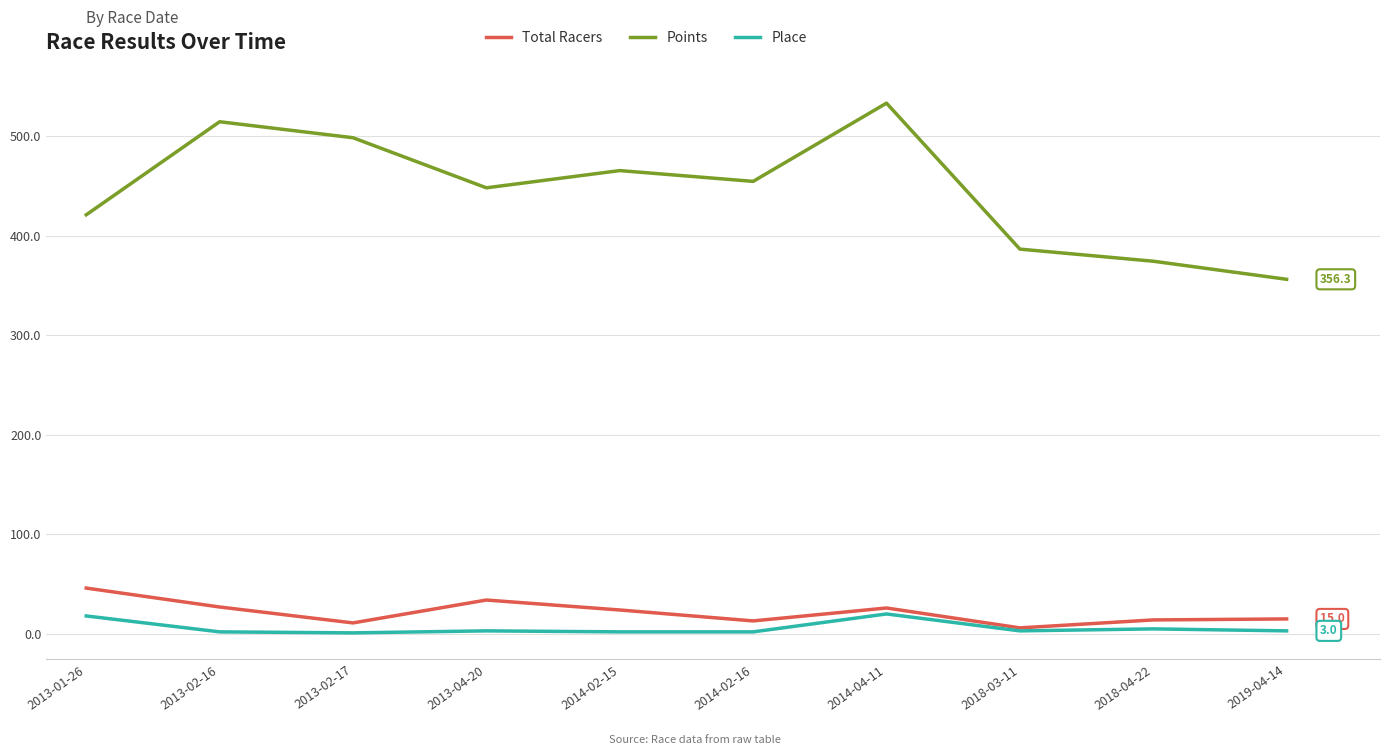

What is the spread (max minus min) of values at 2014-02-15?

463.6